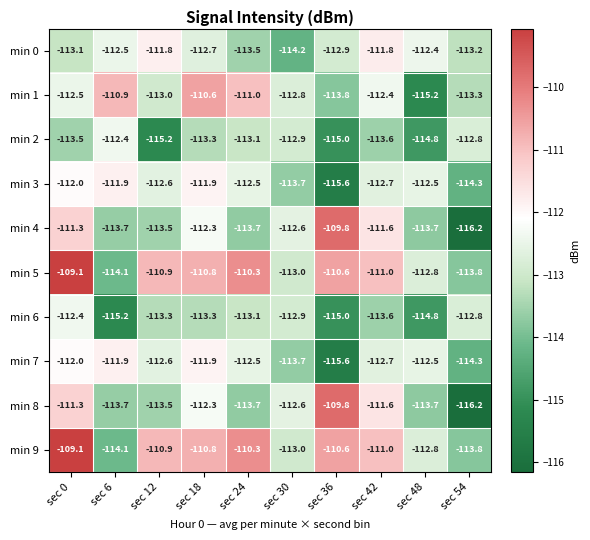

At which label is min 2 closest to -113?

sec 24